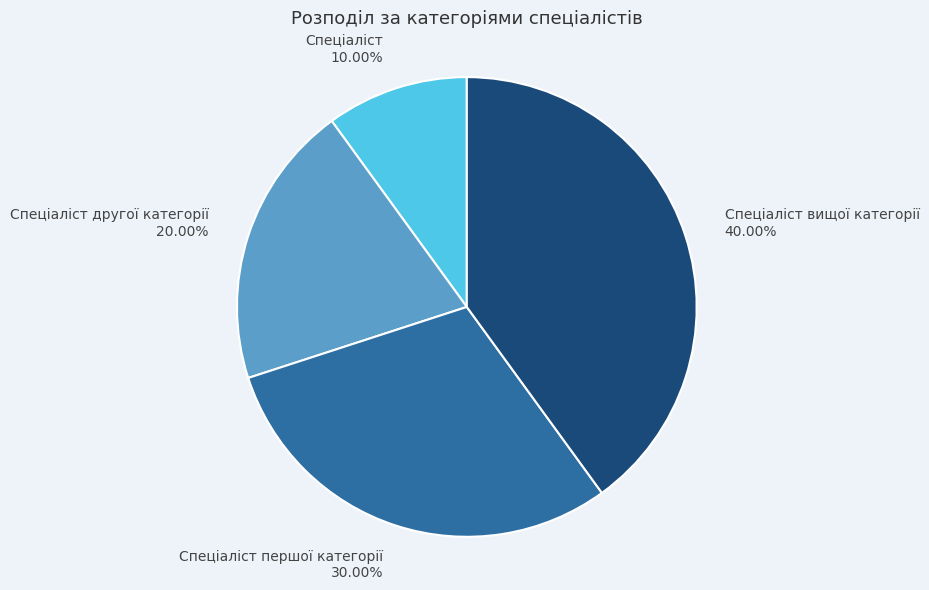

What is the largest slice in the pie chart?

Спеціаліст вищої категорії